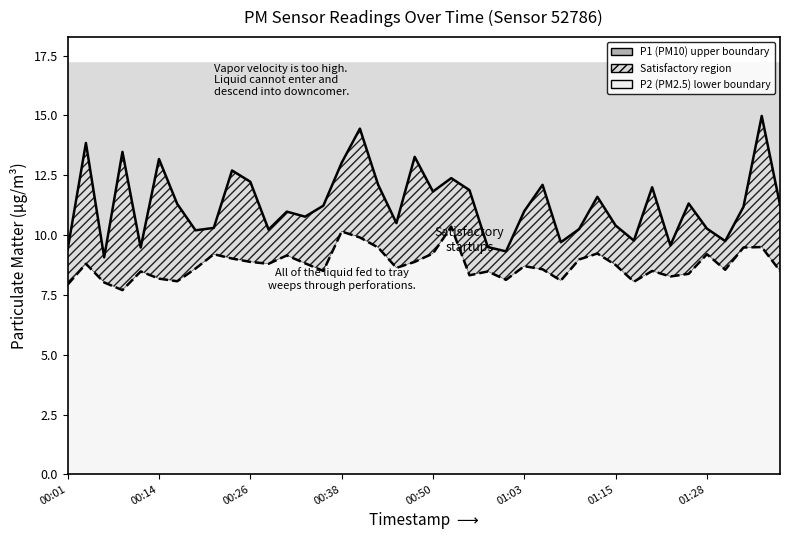

How many values in the P2 (PM2.5) series are below 8?

2